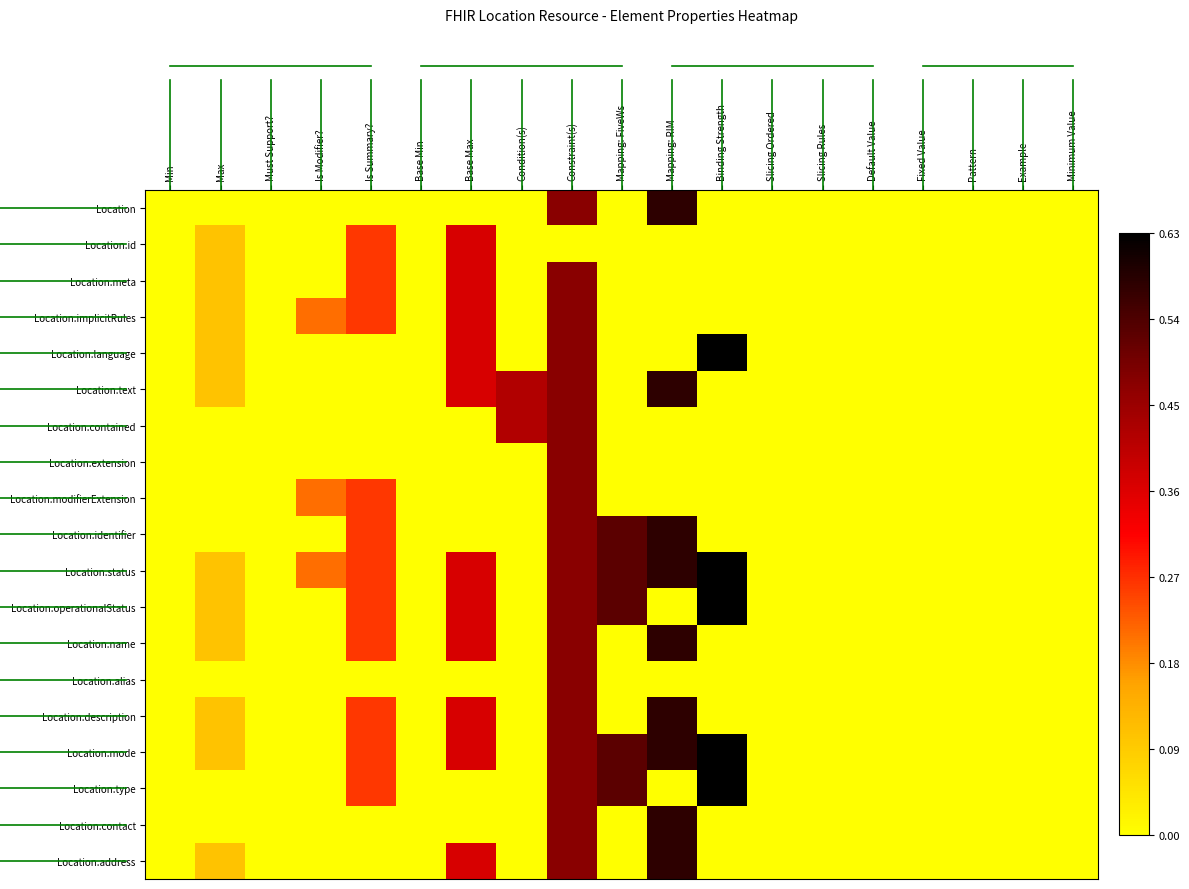

Reading right to left, transcribe all the data shown in this chart.

Location: Minimum Value=0.0	Example=0.0	Pattern=0.0	Fixed Value=0.0	Default Value=0.0	Slicing Rules=0.0	Slicing Ordered=0.0	Binding Strength=0.0	Mapping: RIM=0.6	Mapping: FiveWs=0.0	Constraint(s)=0.5	Condition(s)=0.0	Base Max=0.0	Base Min=0.0	Is Summary?=0.0	Is Modifier?=0.0	Must Support?=0.0	Max=0.0	Min=0.0
Location.id: Minimum Value=0.0	Example=0.0	Pattern=0.0	Fixed Value=0.0	Default Value=0.0	Slicing Rules=0.0	Slicing Ordered=0.0	Binding Strength=0.0	Mapping: RIM=0.0	Mapping: FiveWs=0.0	Constraint(s)=0.0	Condition(s)=0.0	Base Max=0.4	Base Min=0.0	Is Summary?=0.3	Is Modifier?=0.0	Must Support?=0.0	Max=0.1	Min=0.0
Location.meta: Minimum Value=0.0	Example=0.0	Pattern=0.0	Fixed Value=0.0	Default Value=0.0	Slicing Rules=0.0	Slicing Ordered=0.0	Binding Strength=0.0	Mapping: RIM=0.0	Mapping: FiveWs=0.0	Constraint(s)=0.5	Condition(s)=0.0	Base Max=0.4	Base Min=0.0	Is Summary?=0.3	Is Modifier?=0.0	Must Support?=0.0	Max=0.1	Min=0.0
Location.implicitRules: Minimum Value=0.0	Example=0.0	Pattern=0.0	Fixed Value=0.0	Default Value=0.0	Slicing Rules=0.0	Slicing Ordered=0.0	Binding Strength=0.0	Mapping: RIM=0.0	Mapping: FiveWs=0.0	Constraint(s)=0.5	Condition(s)=0.0	Base Max=0.4	Base Min=0.0	Is Summary?=0.3	Is Modifier?=0.2	Must Support?=0.0	Max=0.1	Min=0.0
Location.language: Minimum Value=0.0	Example=0.0	Pattern=0.0	Fixed Value=0.0	Default Value=0.0	Slicing Rules=0.0	Slicing Ordered=0.0	Binding Strength=0.6	Mapping: RIM=0.0	Mapping: FiveWs=0.0	Constraint(s)=0.5	Condition(s)=0.0	Base Max=0.4	Base Min=0.0	Is Summary?=0.0	Is Modifier?=0.0	Must Support?=0.0	Max=0.1	Min=0.0
Location.text: Minimum Value=0.0	Example=0.0	Pattern=0.0	Fixed Value=0.0	Default Value=0.0	Slicing Rules=0.0	Slicing Ordered=0.0	Binding Strength=0.0	Mapping: RIM=0.6	Mapping: FiveWs=0.0	Constraint(s)=0.5	Condition(s)=0.4	Base Max=0.4	Base Min=0.0	Is Summary?=0.0	Is Modifier?=0.0	Must Support?=0.0	Max=0.1	Min=0.0
Location.contained: Minimum Value=0.0	Example=0.0	Pattern=0.0	Fixed Value=0.0	Default Value=0.0	Slicing Rules=0.0	Slicing Ordered=0.0	Binding Strength=0.0	Mapping: RIM=0.0	Mapping: FiveWs=0.0	Constraint(s)=0.5	Condition(s)=0.4	Base Max=0.0	Base Min=0.0	Is Summary?=0.0	Is Modifier?=0.0	Must Support?=0.0	Max=0.0	Min=0.0
Location.extension: Minimum Value=0.0	Example=0.0	Pattern=0.0	Fixed Value=0.0	Default Value=0.0	Slicing Rules=0.0	Slicing Ordered=0.0	Binding Strength=0.0	Mapping: RIM=0.0	Mapping: FiveWs=0.0	Constraint(s)=0.5	Condition(s)=0.0	Base Max=0.0	Base Min=0.0	Is Summary?=0.0	Is Modifier?=0.0	Must Support?=0.0	Max=0.0	Min=0.0
Location.modifierExtension: Minimum Value=0.0	Example=0.0	Pattern=0.0	Fixed Value=0.0	Default Value=0.0	Slicing Rules=0.0	Slicing Ordered=0.0	Binding Strength=0.0	Mapping: RIM=0.0	Mapping: FiveWs=0.0	Constraint(s)=0.5	Condition(s)=0.0	Base Max=0.0	Base Min=0.0	Is Summary?=0.3	Is Modifier?=0.2	Must Support?=0.0	Max=0.0	Min=0.0
Location.identifier: Minimum Value=0.0	Example=0.0	Pattern=0.0	Fixed Value=0.0	Default Value=0.0	Slicing Rules=0.0	Slicing Ordered=0.0	Binding Strength=0.0	Mapping: RIM=0.6	Mapping: FiveWs=0.5	Constraint(s)=0.5	Condition(s)=0.0	Base Max=0.0	Base Min=0.0	Is Summary?=0.3	Is Modifier?=0.0	Must Support?=0.0	Max=0.0	Min=0.0
Location.status: Minimum Value=0.0	Example=0.0	Pattern=0.0	Fixed Value=0.0	Default Value=0.0	Slicing Rules=0.0	Slicing Ordered=0.0	Binding Strength=0.6	Mapping: RIM=0.6	Mapping: FiveWs=0.5	Constraint(s)=0.5	Condition(s)=0.0	Base Max=0.4	Base Min=0.0	Is Summary?=0.3	Is Modifier?=0.2	Must Support?=0.0	Max=0.1	Min=0.0
Location.operationalStatus: Minimum Value=0.0	Example=0.0	Pattern=0.0	Fixed Value=0.0	Default Value=0.0	Slicing Rules=0.0	Slicing Ordered=0.0	Binding Strength=0.6	Mapping: RIM=0.0	Mapping: FiveWs=0.5	Constraint(s)=0.5	Condition(s)=0.0	Base Max=0.4	Base Min=0.0	Is Summary?=0.3	Is Modifier?=0.0	Must Support?=0.0	Max=0.1	Min=0.0
Location.name: Minimum Value=0.0	Example=0.0	Pattern=0.0	Fixed Value=0.0	Default Value=0.0	Slicing Rules=0.0	Slicing Ordered=0.0	Binding Strength=0.0	Mapping: RIM=0.6	Mapping: FiveWs=0.0	Constraint(s)=0.5	Condition(s)=0.0	Base Max=0.4	Base Min=0.0	Is Summary?=0.3	Is Modifier?=0.0	Must Support?=0.0	Max=0.1	Min=0.0
Location.alias: Minimum Value=0.0	Example=0.0	Pattern=0.0	Fixed Value=0.0	Default Value=0.0	Slicing Rules=0.0	Slicing Ordered=0.0	Binding Strength=0.0	Mapping: RIM=0.0	Mapping: FiveWs=0.0	Constraint(s)=0.5	Condition(s)=0.0	Base Max=0.0	Base Min=0.0	Is Summary?=0.0	Is Modifier?=0.0	Must Support?=0.0	Max=0.0	Min=0.0
Location.description: Minimum Value=0.0	Example=0.0	Pattern=0.0	Fixed Value=0.0	Default Value=0.0	Slicing Rules=0.0	Slicing Ordered=0.0	Binding Strength=0.0	Mapping: RIM=0.6	Mapping: FiveWs=0.0	Constraint(s)=0.5	Condition(s)=0.0	Base Max=0.4	Base Min=0.0	Is Summary?=0.3	Is Modifier?=0.0	Must Support?=0.0	Max=0.1	Min=0.0
Location.mode: Minimum Value=0.0	Example=0.0	Pattern=0.0	Fixed Value=0.0	Default Value=0.0	Slicing Rules=0.0	Slicing Ordered=0.0	Binding Strength=0.6	Mapping: RIM=0.6	Mapping: FiveWs=0.5	Constraint(s)=0.5	Condition(s)=0.0	Base Max=0.4	Base Min=0.0	Is Summary?=0.3	Is Modifier?=0.0	Must Support?=0.0	Max=0.1	Min=0.0
Location.type: Minimum Value=0.0	Example=0.0	Pattern=0.0	Fixed Value=0.0	Default Value=0.0	Slicing Rules=0.0	Slicing Ordered=0.0	Binding Strength=0.6	Mapping: RIM=0.0	Mapping: FiveWs=0.5	Constraint(s)=0.5	Condition(s)=0.0	Base Max=0.0	Base Min=0.0	Is Summary?=0.3	Is Modifier?=0.0	Must Support?=0.0	Max=0.0	Min=0.0
Location.contact: Minimum Value=0.0	Example=0.0	Pattern=0.0	Fixed Value=0.0	Default Value=0.0	Slicing Rules=0.0	Slicing Ordered=0.0	Binding Strength=0.0	Mapping: RIM=0.6	Mapping: FiveWs=0.0	Constraint(s)=0.5	Condition(s)=0.0	Base Max=0.0	Base Min=0.0	Is Summary?=0.0	Is Modifier?=0.0	Must Support?=0.0	Max=0.0	Min=0.0
Location.address: Minimum Value=0.0	Example=0.0	Pattern=0.0	Fixed Value=0.0	Default Value=0.0	Slicing Rules=0.0	Slicing Ordered=0.0	Binding Strength=0.0	Mapping: RIM=0.6	Mapping: FiveWs=0.0	Constraint(s)=0.5	Condition(s)=0.0	Base Max=0.4	Base Min=0.0	Is Summary?=0.0	Is Modifier?=0.0	Must Support?=0.0	Max=0.1	Min=0.0